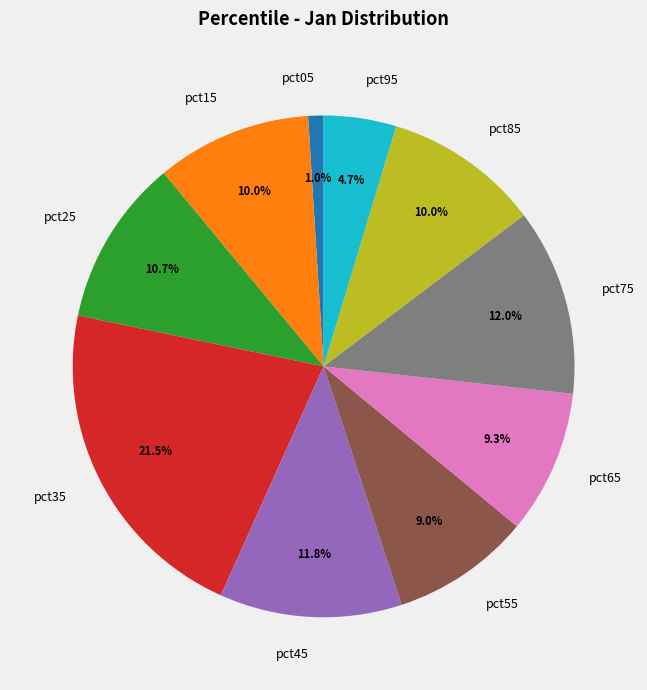

The pct85 slice represents 21% of the pie. True or false?

False